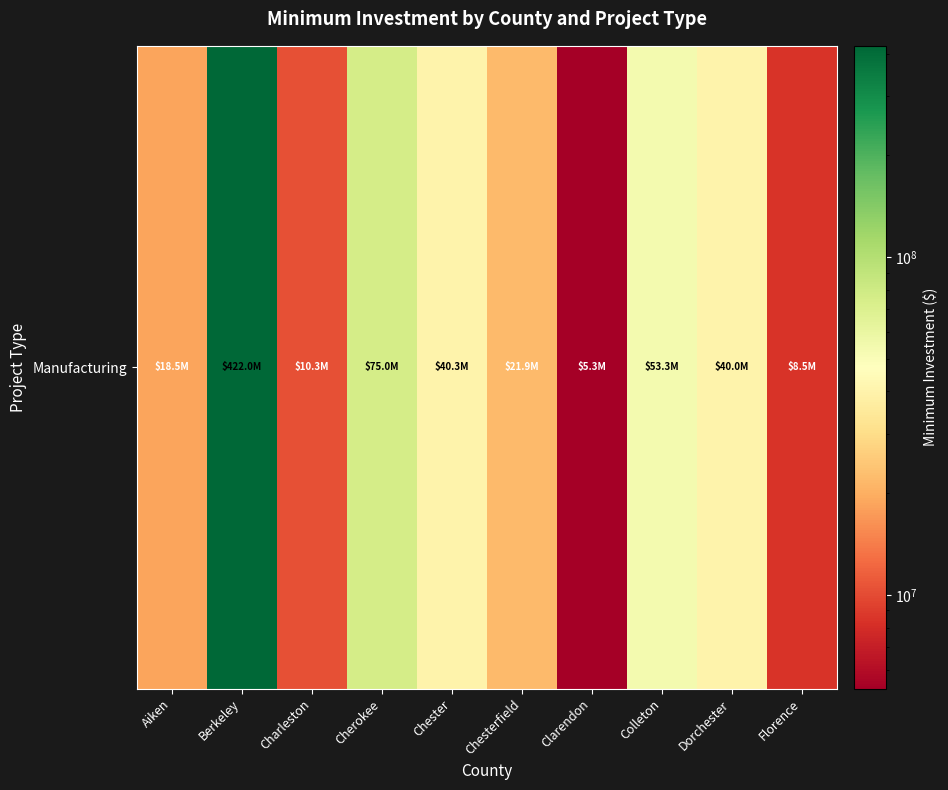

What is the change in value from Charleston to Clarendon?

-5025000